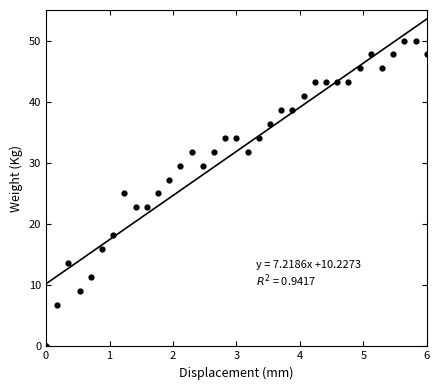

What is the range of Y values (max minus min)?

50.0